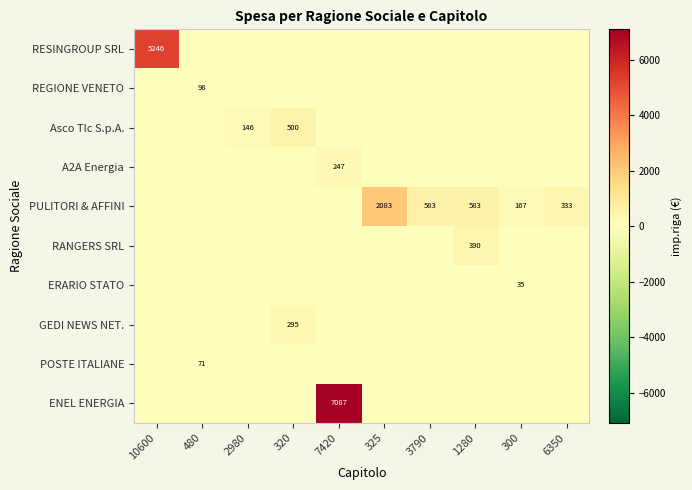

The value of REGIONE VENETO at 2980 is -56.6. True or false?

False